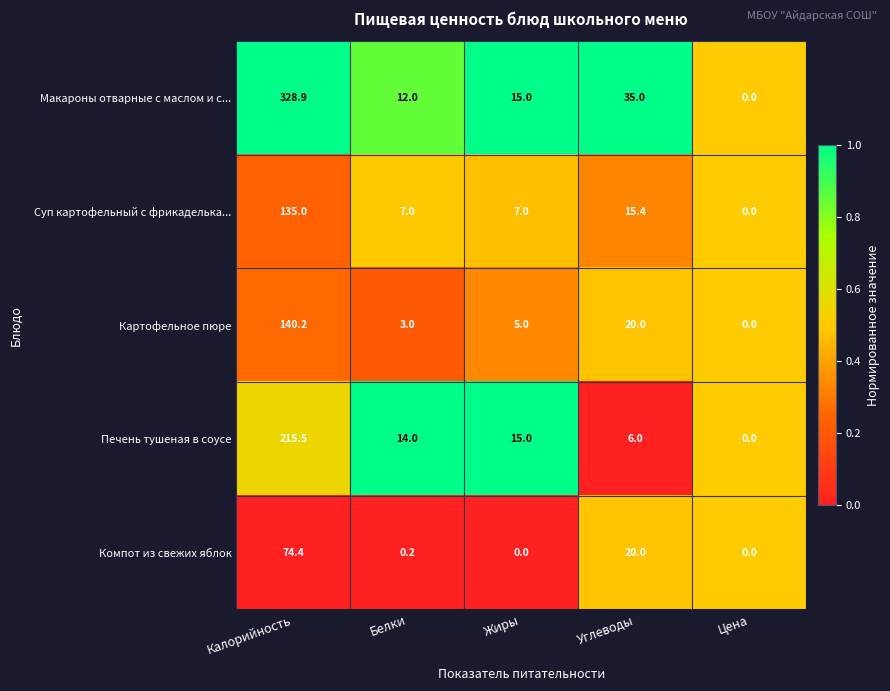

What is the difference between the maximum and minimum values in the Суп картофельный с фрикаделька... series?

135.0